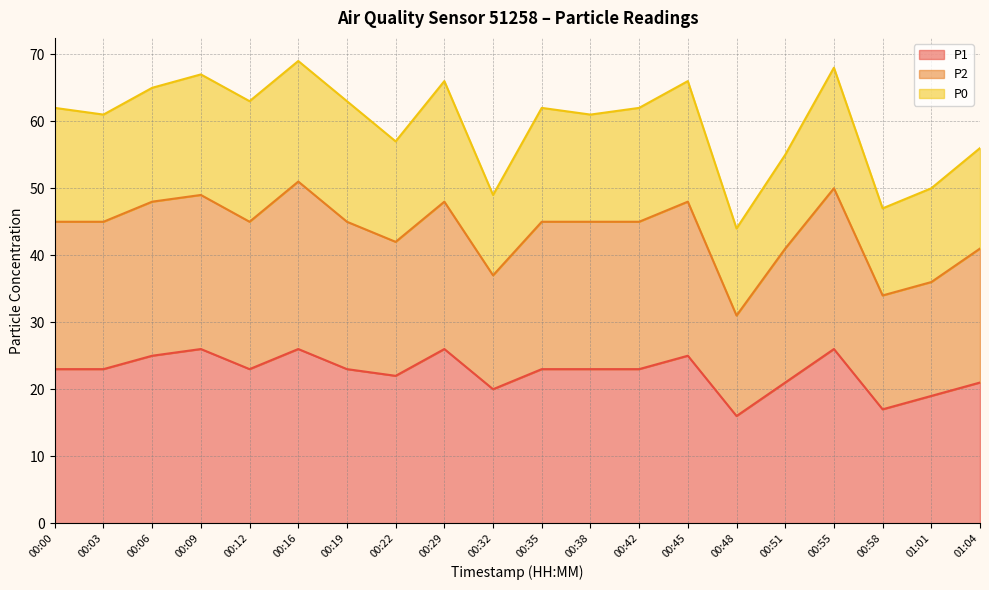

Which series has the largest range (max minus min)?

P2